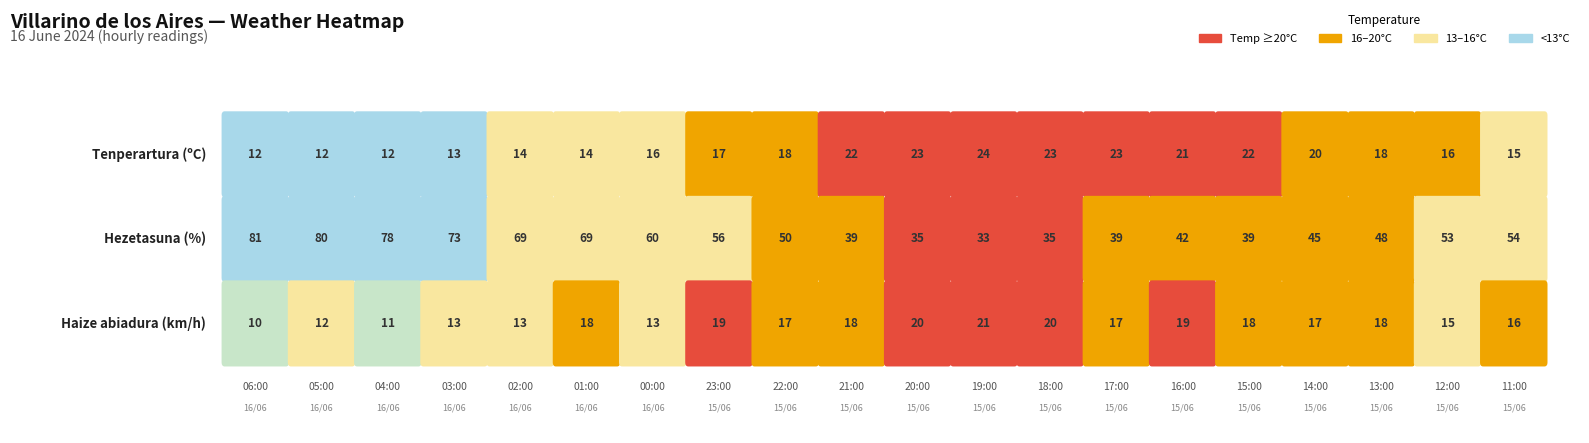

The Hezetasuna series shows 69.0 at 02:00. True or false?

True